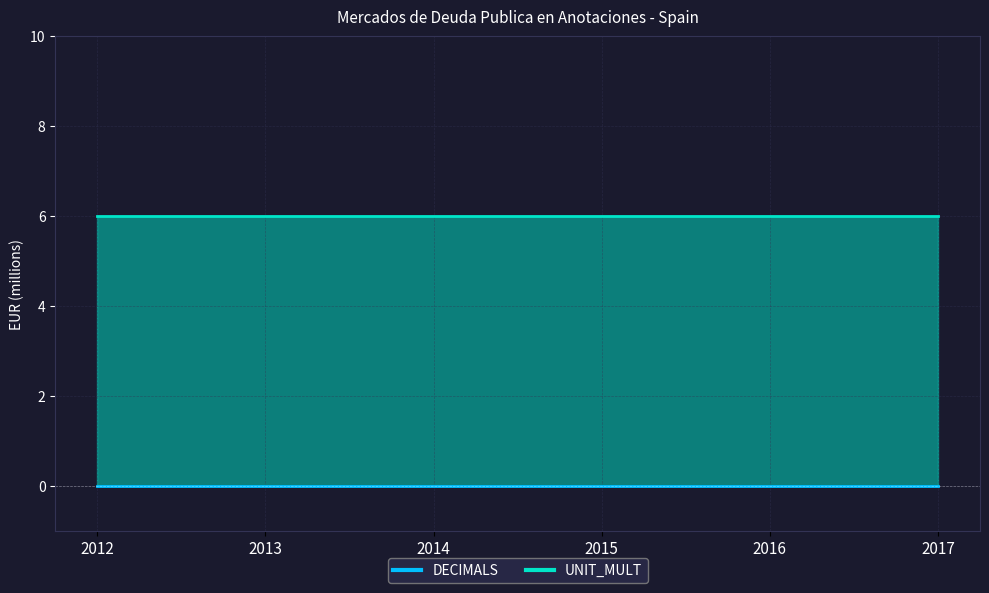

Reading right to left, what are all the values shown in this chart?

DECIMALS: 0	0	0	0	0	0
UNIT_MULT: 6	6	6	6	6	6